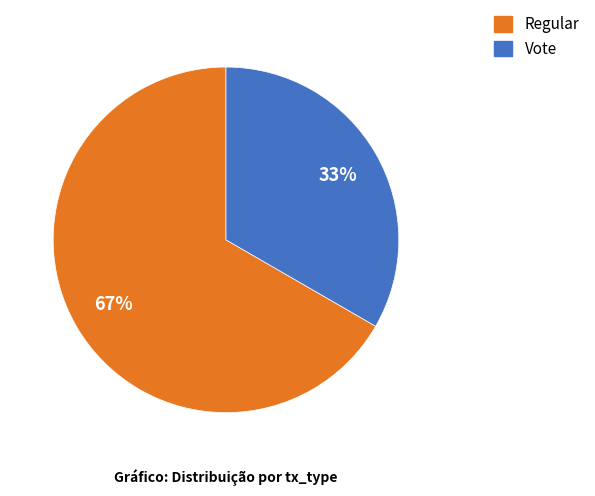

Which category accounts for the majority?

Regular